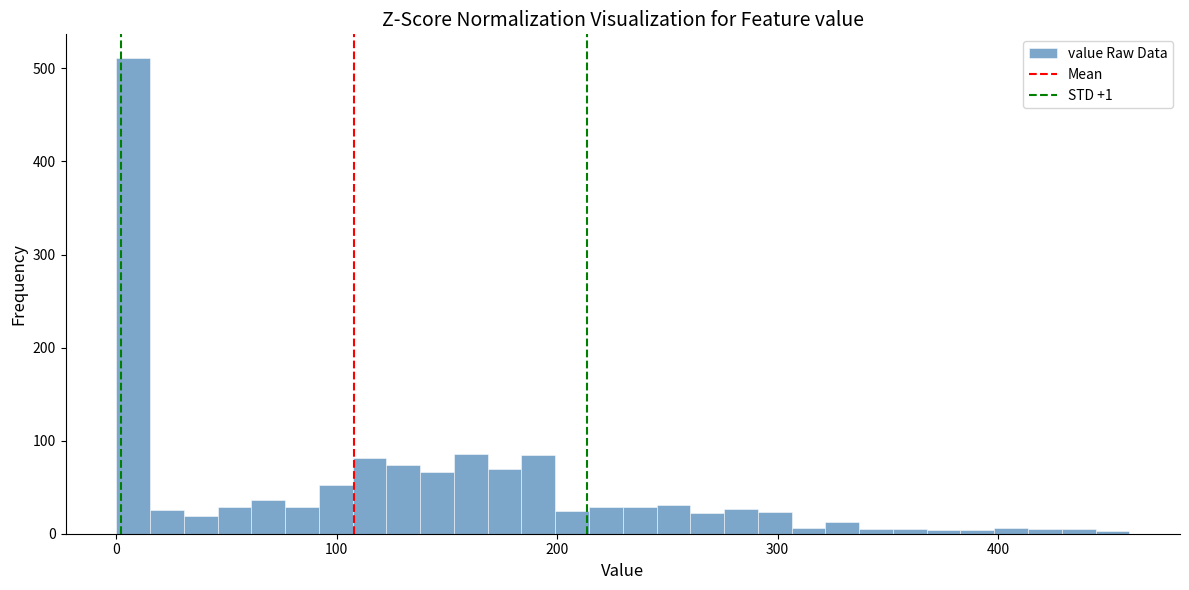

Around what value on the x-axis is the tallest bar? Give the approximate position of its centre, as read against the axis.

10